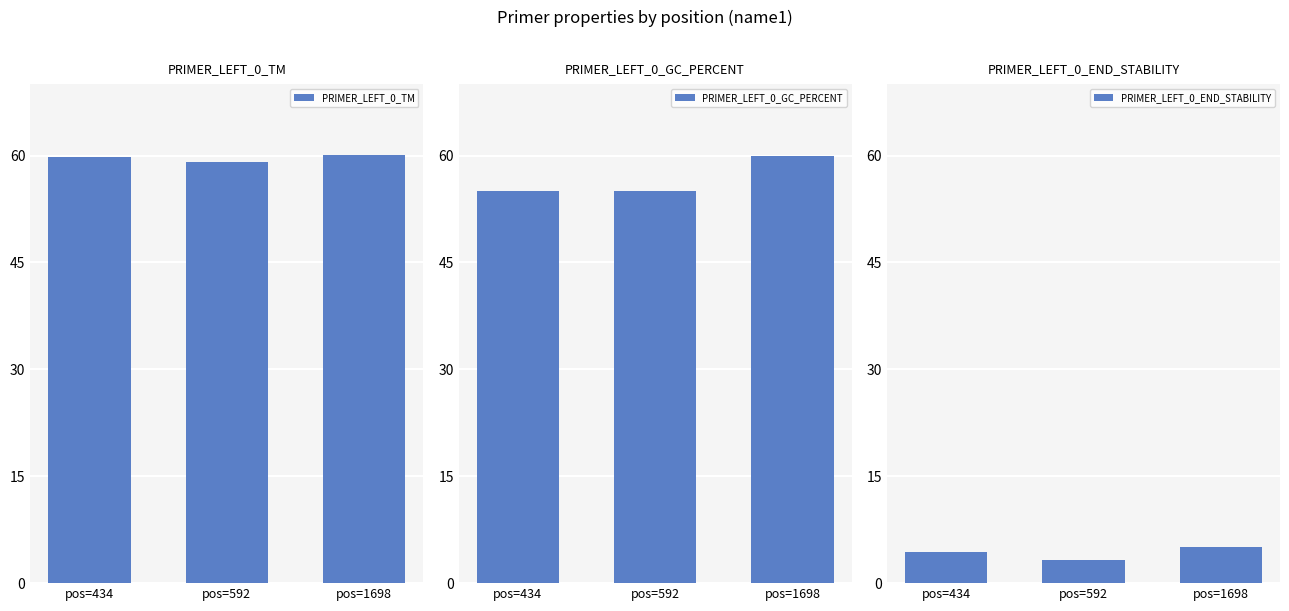

Is it true that PRIMER_LEFT_0_END_STABILITY equals 3.2 at pos=592?

True